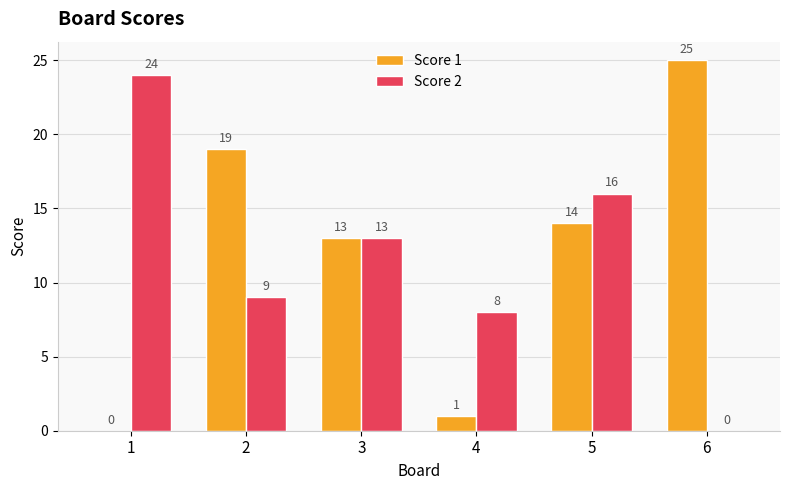

Which series has the largest total across all categories?

Score 1